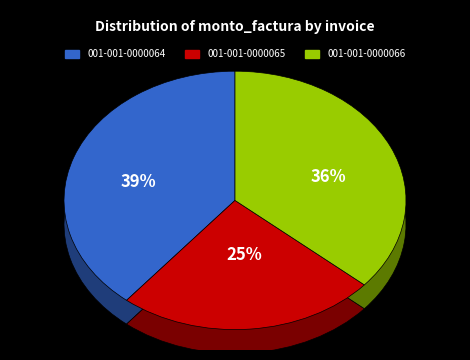

True or false: 001-001-0000064 accounts for 39% of the total.

True